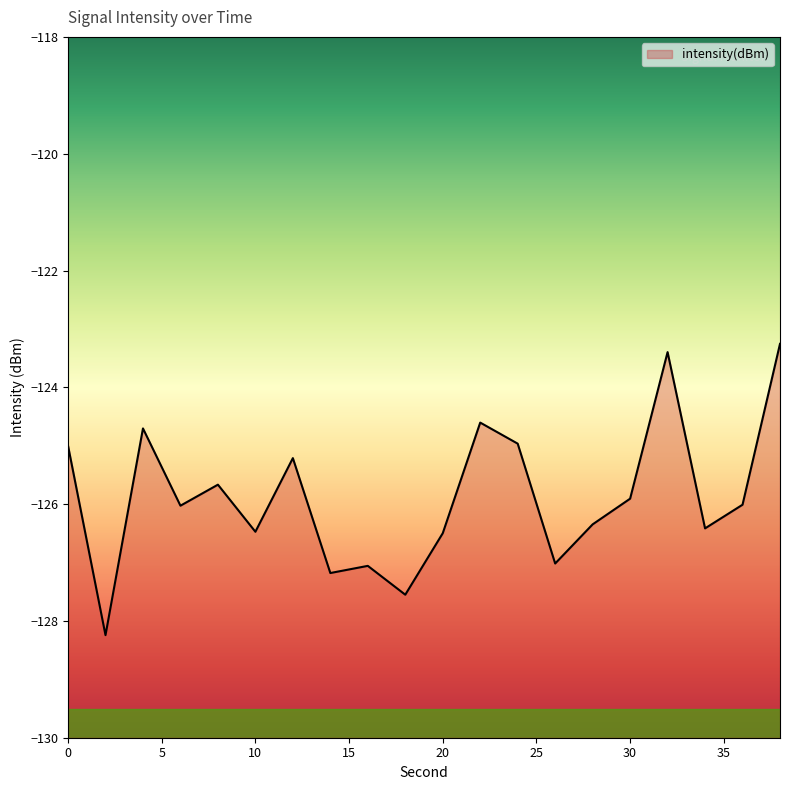

Reading right to left, extract all data points from this chart.

38=-123.3	36=-126.0	34=-126.4	32=-123.4	30=-125.9	28=-126.3	26=-127.0	24=-125.0	22=-124.6	20=-126.5	18=-127.6	16=-127.1	14=-127.2	12=-125.2	10=-126.5	8=-125.7	6=-126.0	4=-124.7	2=-128.2	0=-125.0